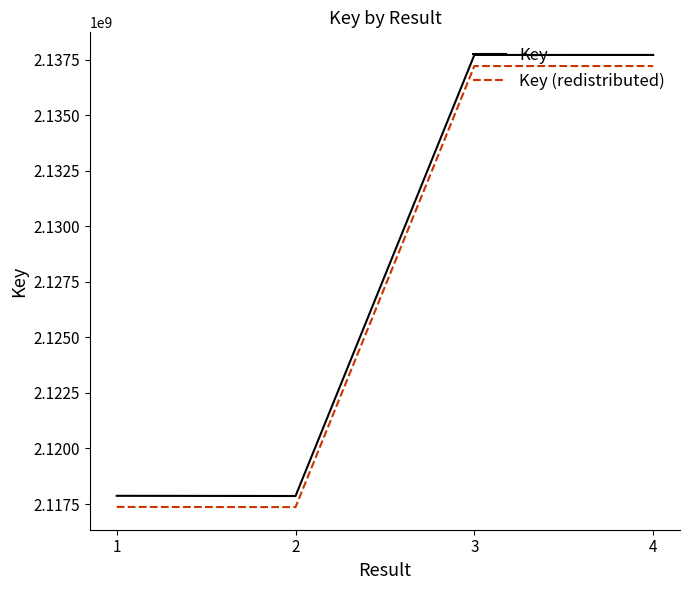

What is the average value of the Key (redistributed) series?

2127285408